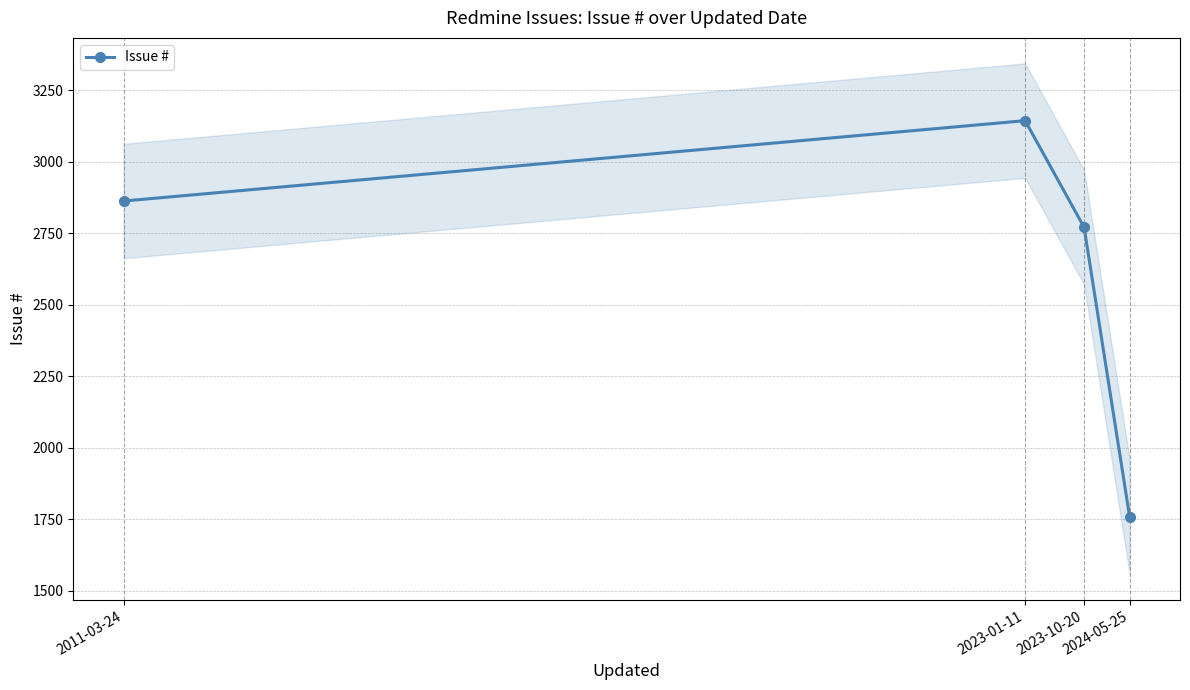

The value at 2024-05-25 is 422. True or false?

False